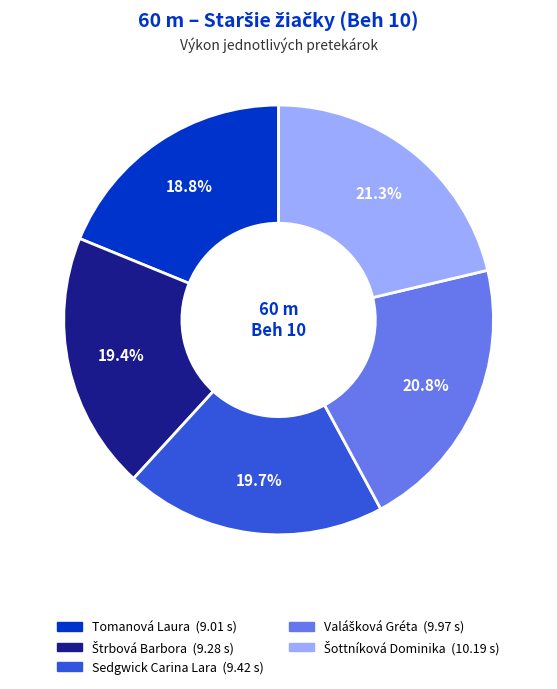

Approximately how many times larger is the value at Sedgwick Carina Lara compared to Tomanová Laura?

1.0